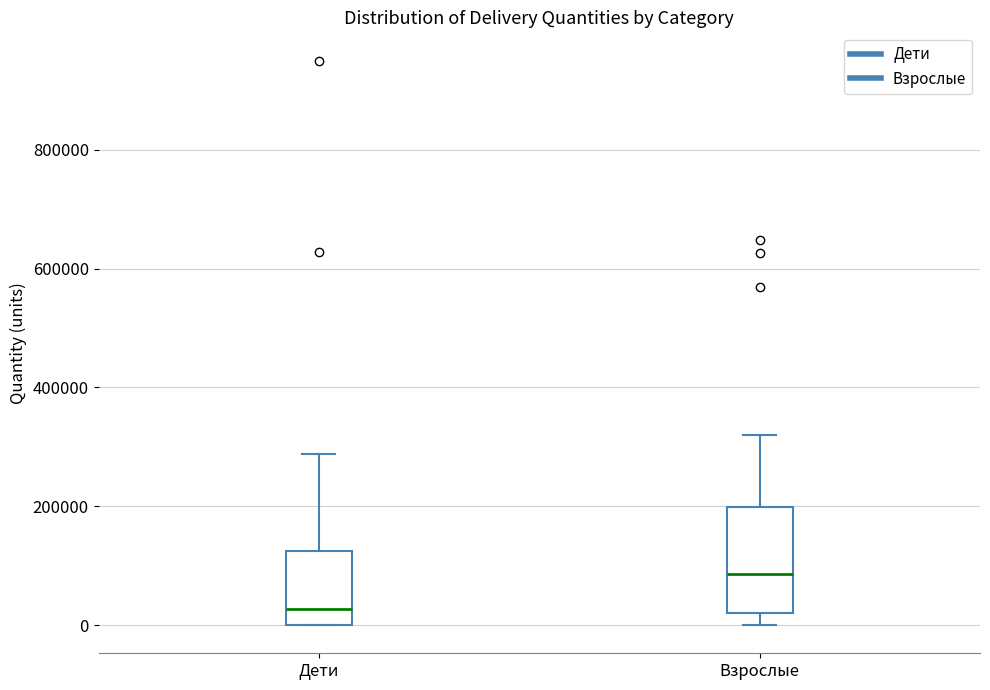

Reading left to right, read every box against the y-axis: the position of its median line, the range the box covers, and the ends of its whiskers. The values are not printed on the chart, so give them approximately, as read against the axis.

Дети: median 20000, box 0 to 120000, whiskers 0 to 280000
Взрослые: median 80000, box 20000 to 200000, whiskers 0 to 320000